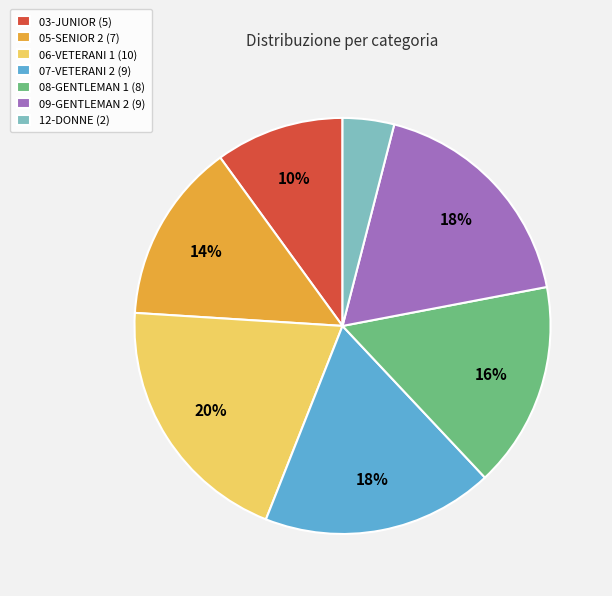

Is it true that 03-JUNIOR is 10% of the pie?

True